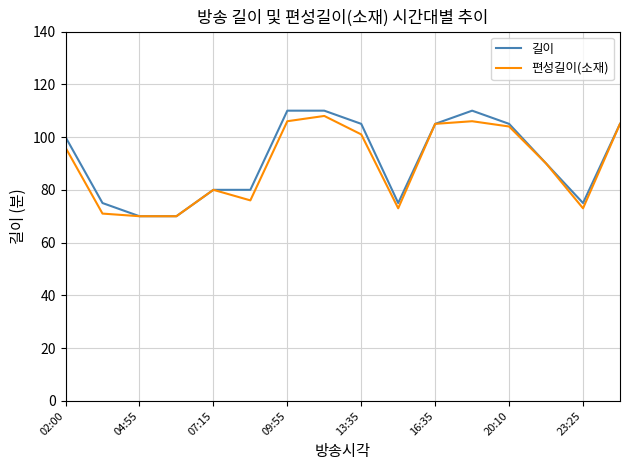

What is the greatest value displayed?

110